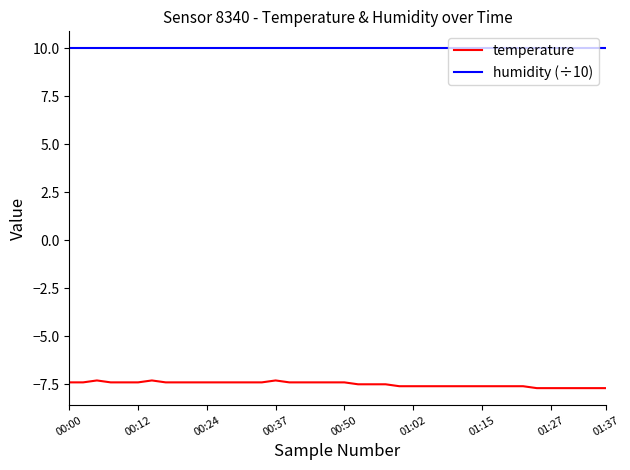

How many lines are shown in the chart?

2